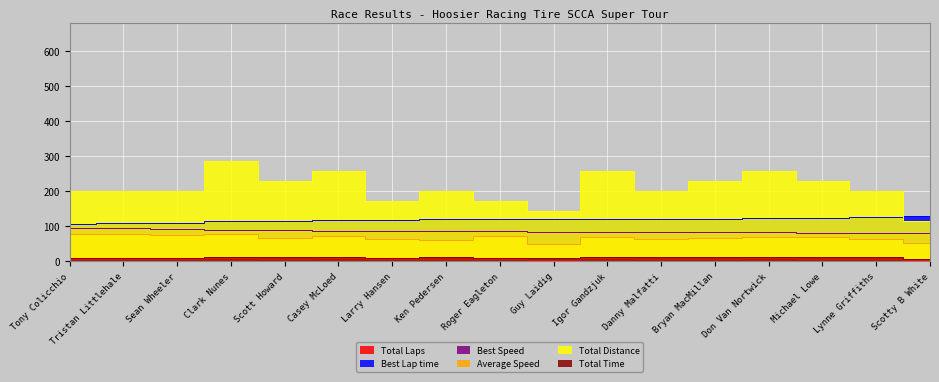

What is the sum of all Average Speed values?

1158.6